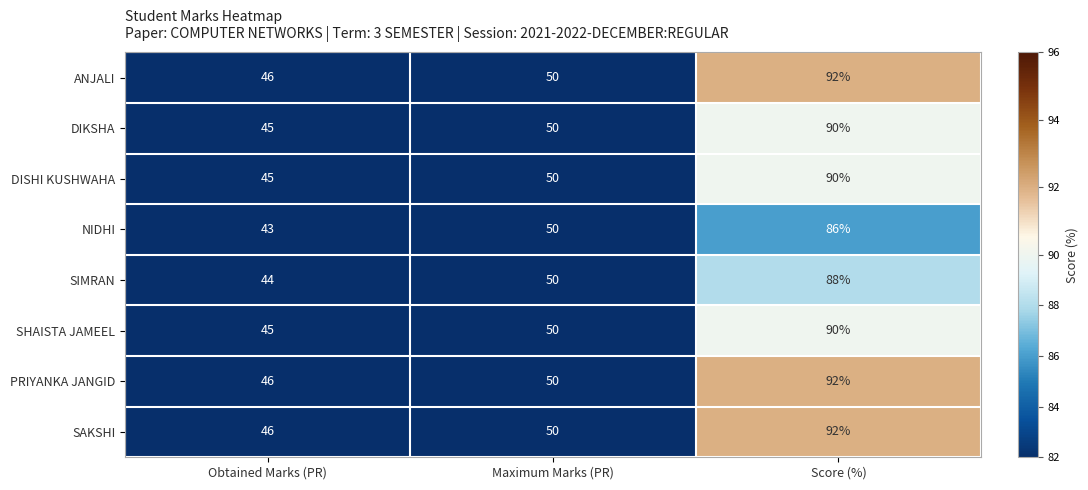

What is the spread (max minus min) of values at Score (%)?

6